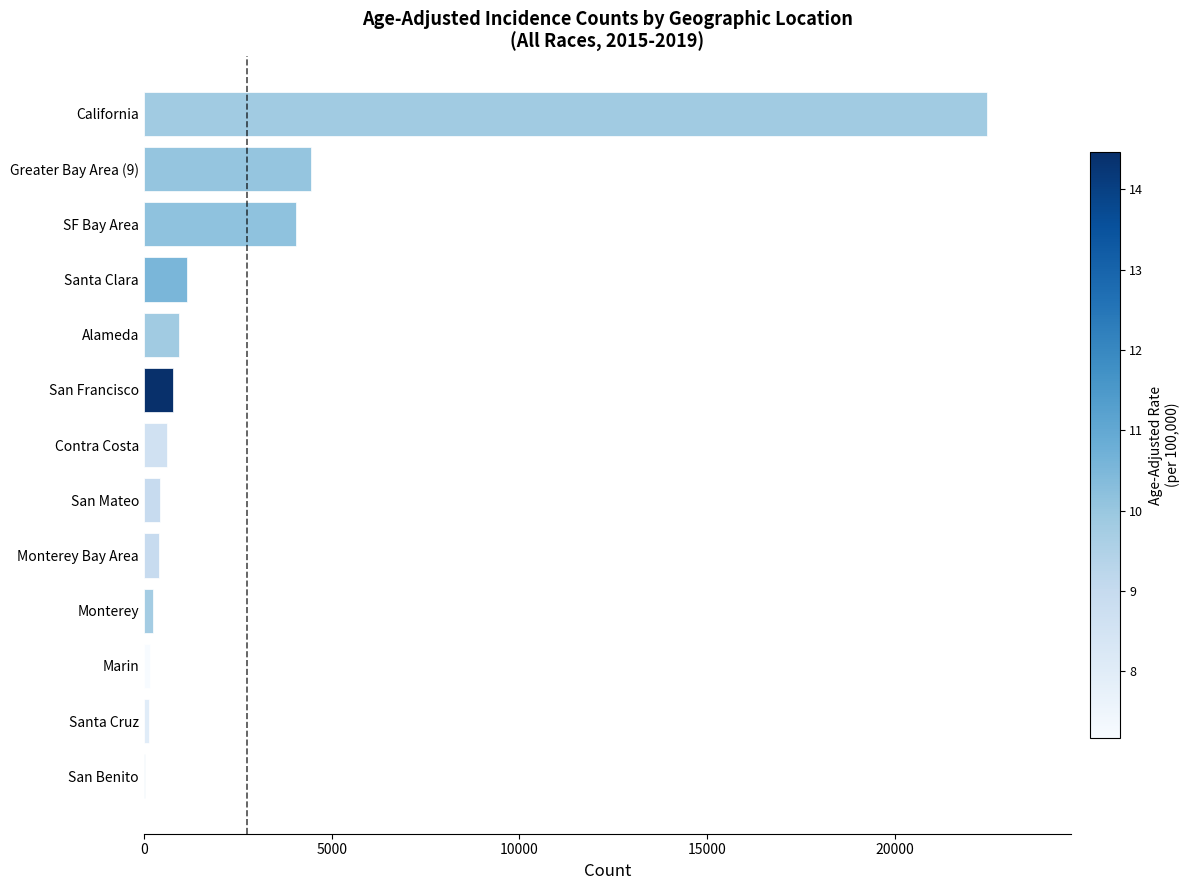

What is the sum of all values?

35822